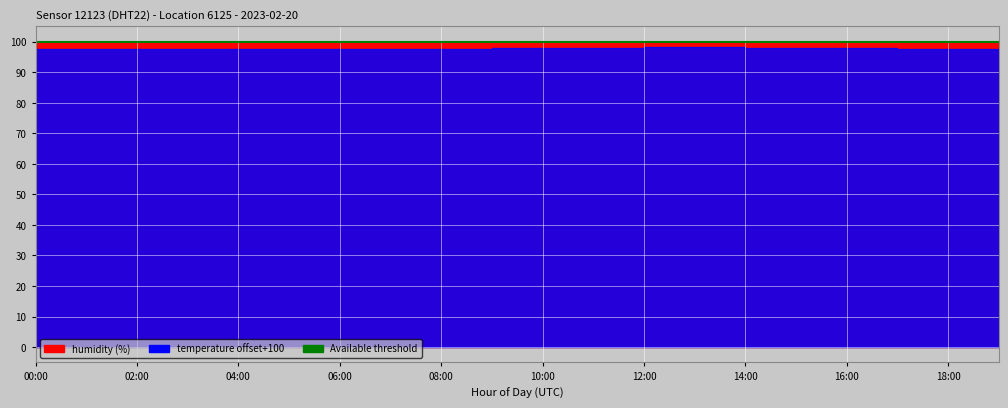

At which category is the sum across all series the highest?

13:00